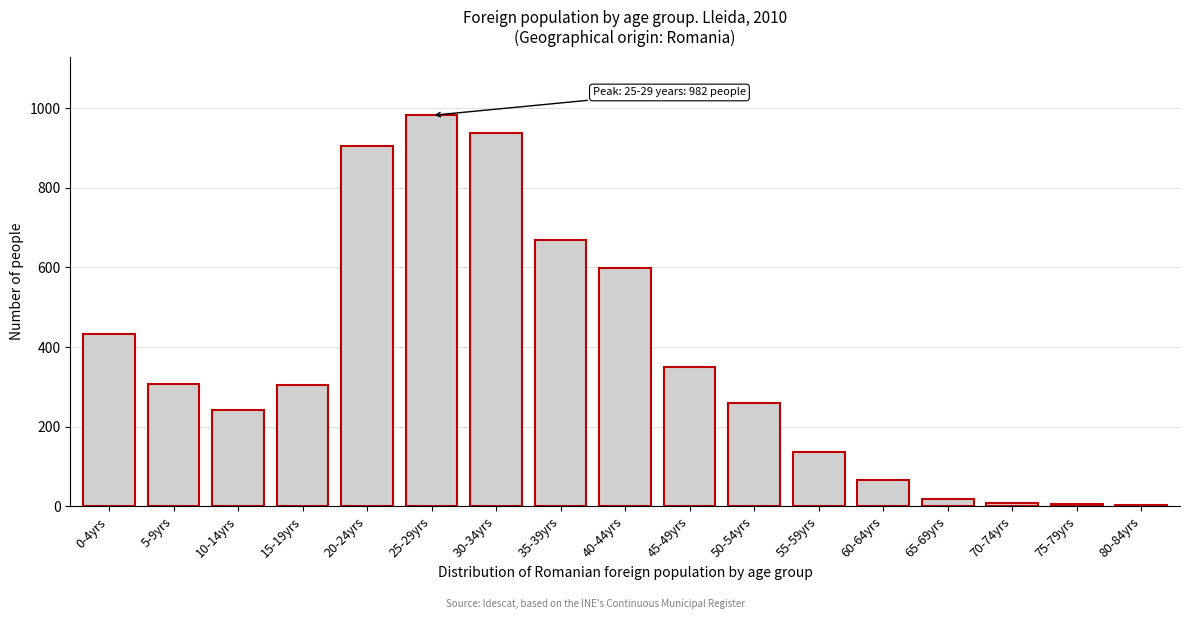

Between 30-34yrs and 55-59yrs, which is larger?

30-34yrs